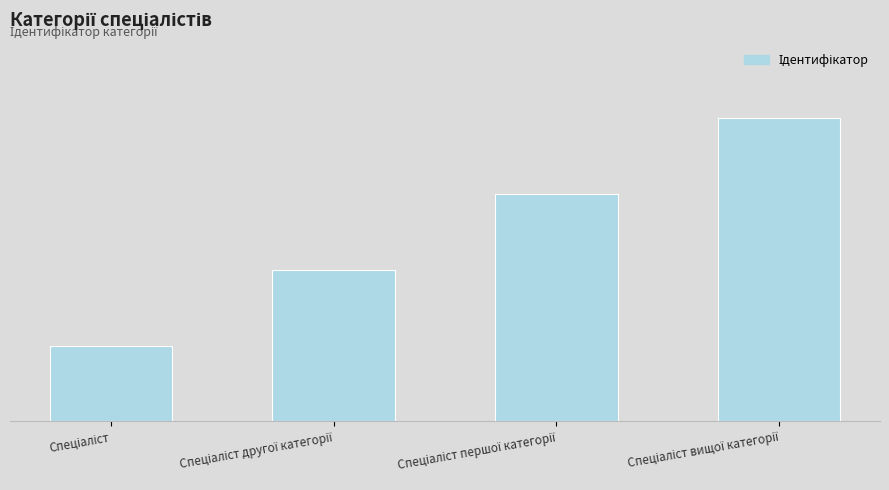

What is the smallest value displayed?

1